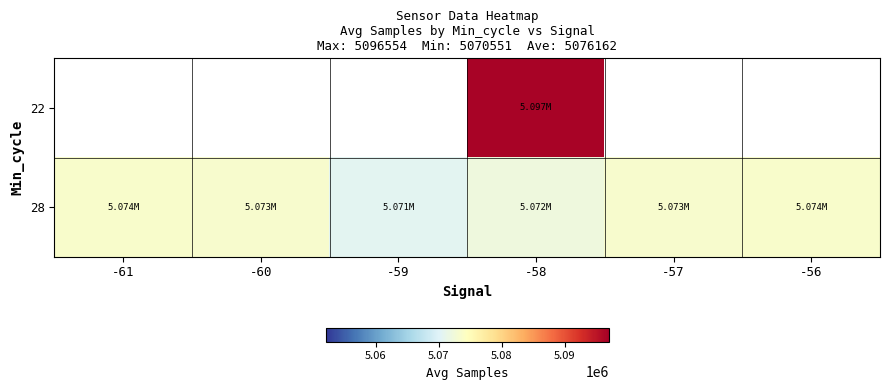

Which series has the largest total across all categories?

28